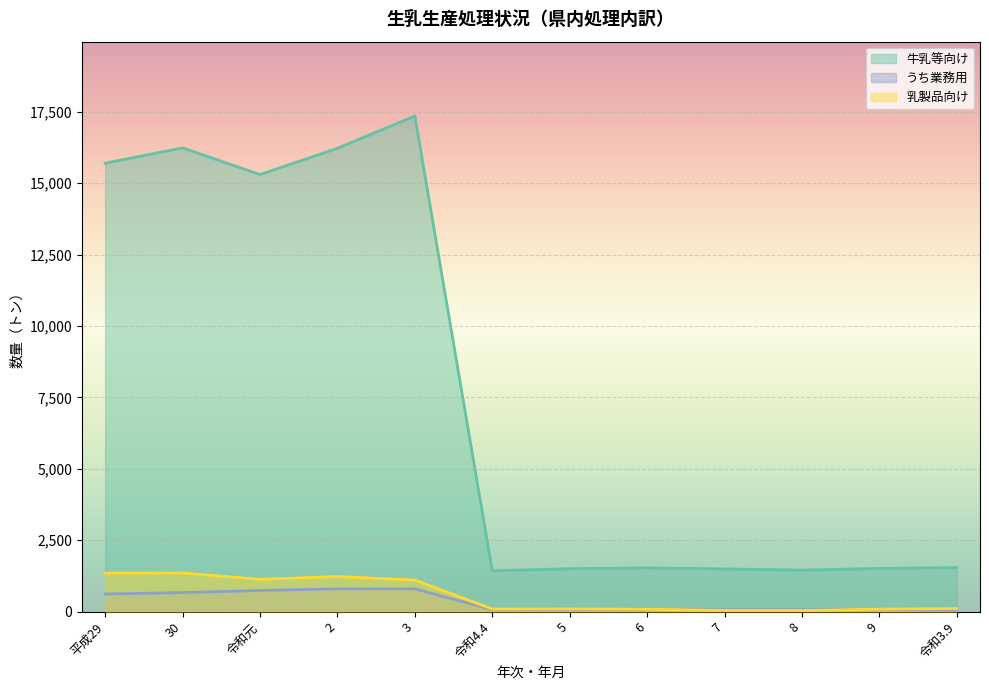

Reading left to right, list all the values displayed in this chart.

牛乳等向け: 15699	16234	15302	16220	17350	1428	1500	1528	1493	1451	1509	1540
うち業務用: 614	664	738	795	797	69	69	66	75	71	70	52
乳製品向け: 1345	1354	1128	1228	1102	88	93	80	40	35	85	105